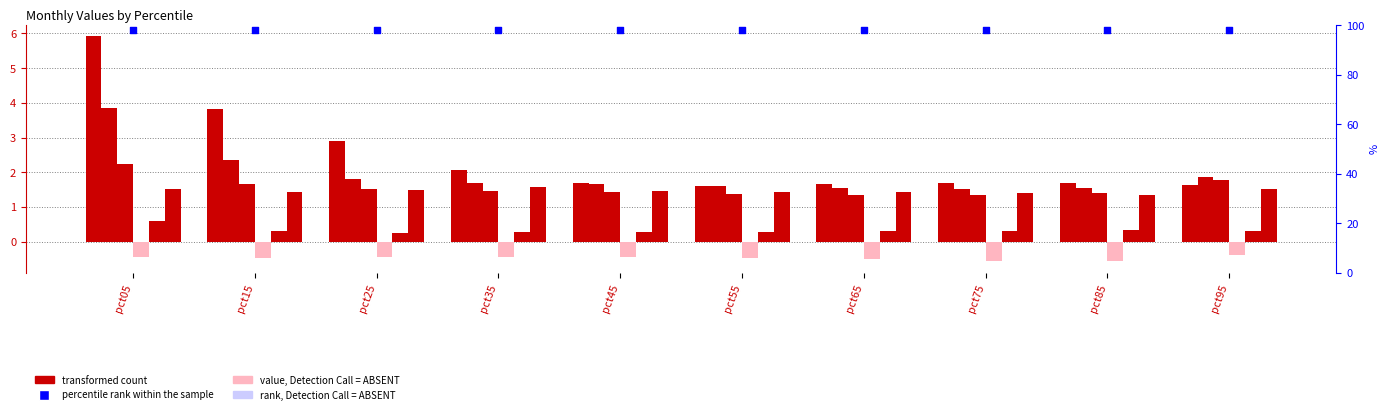

At how many categories does at least one series exceed 5?

1